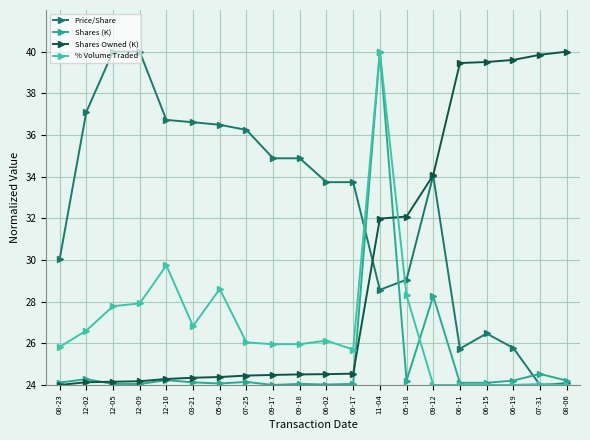

The value of Shares Owned (K) at 09-12 is 10.5. True or false?

False